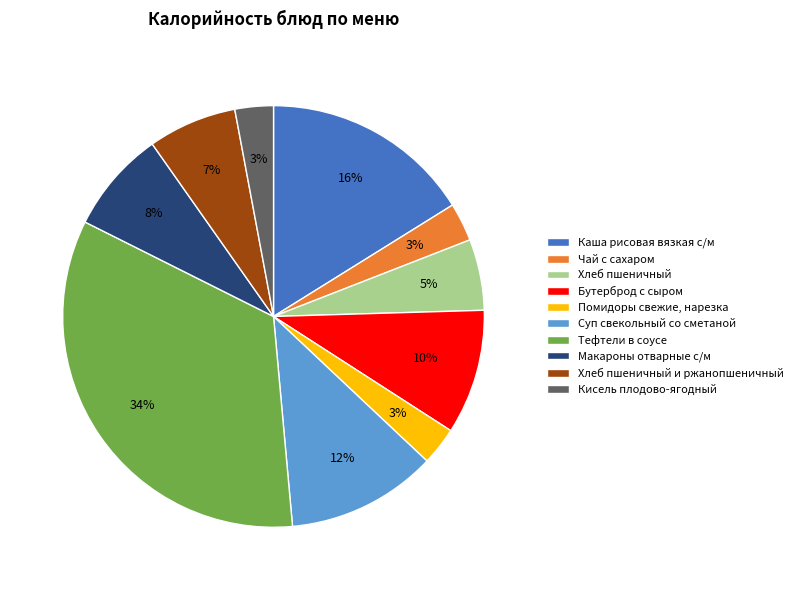

Do Макароны отварные с/м and Кисель плодово-ягодный together represent more than half of the pie?

No